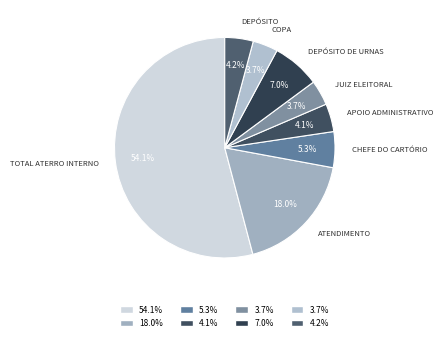

What is the majority slice?

TOTAL ATERRO INTERNO